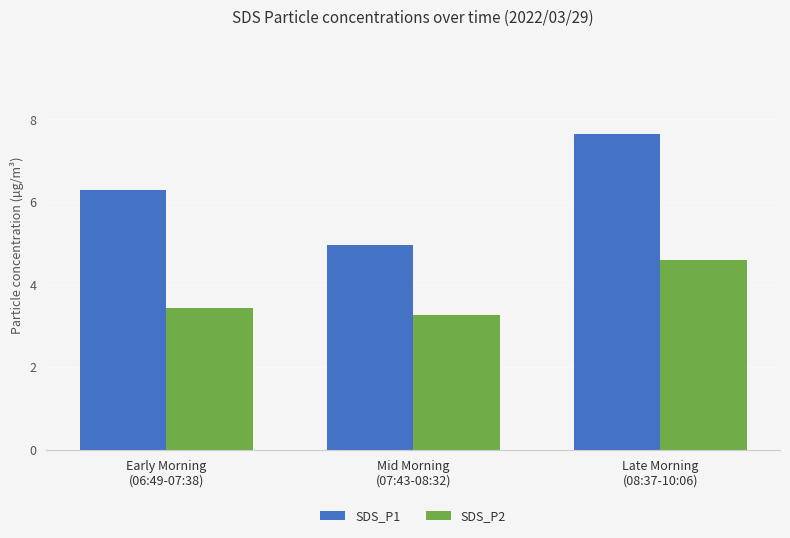

True or false: SDS_P2 has a value of 3.4 at Early Morning
(06:49-07:38).

True